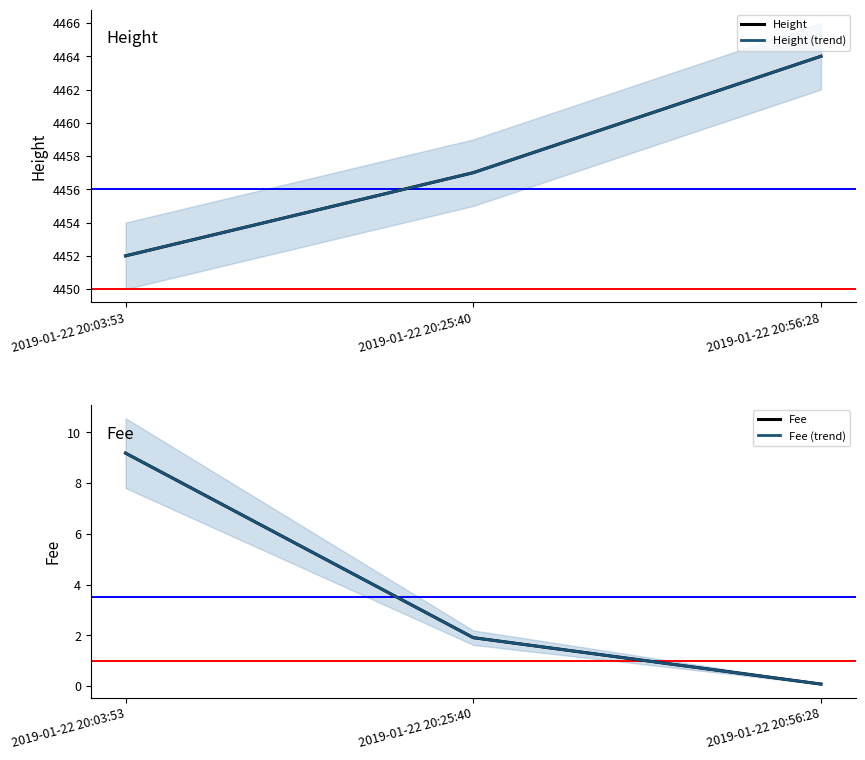

At which label does Height (trend) first exceed 4457?

2019-01-22 20:56:28